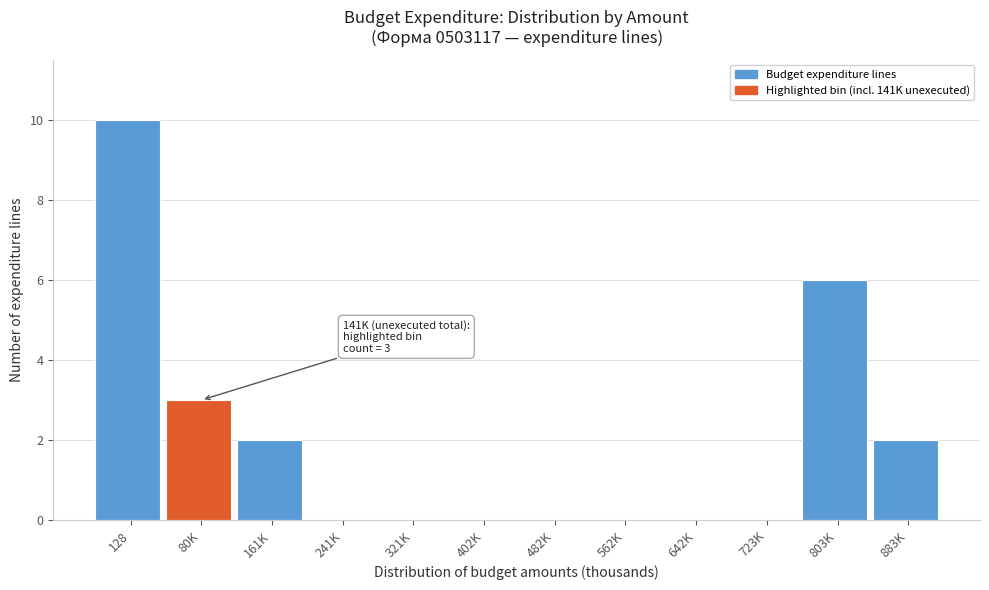

Reading left to right, extract all data points from this chart.

128=10	80K=3	161K=2	241K=0	321K=0	402K=0	482K=0	562K=0	642K=0	723K=0	803K=6	883K=2